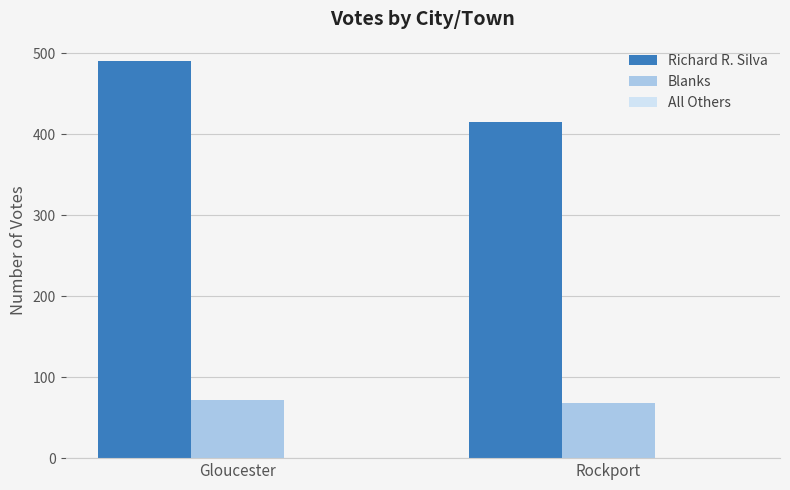

Are the bars horizontal?

No